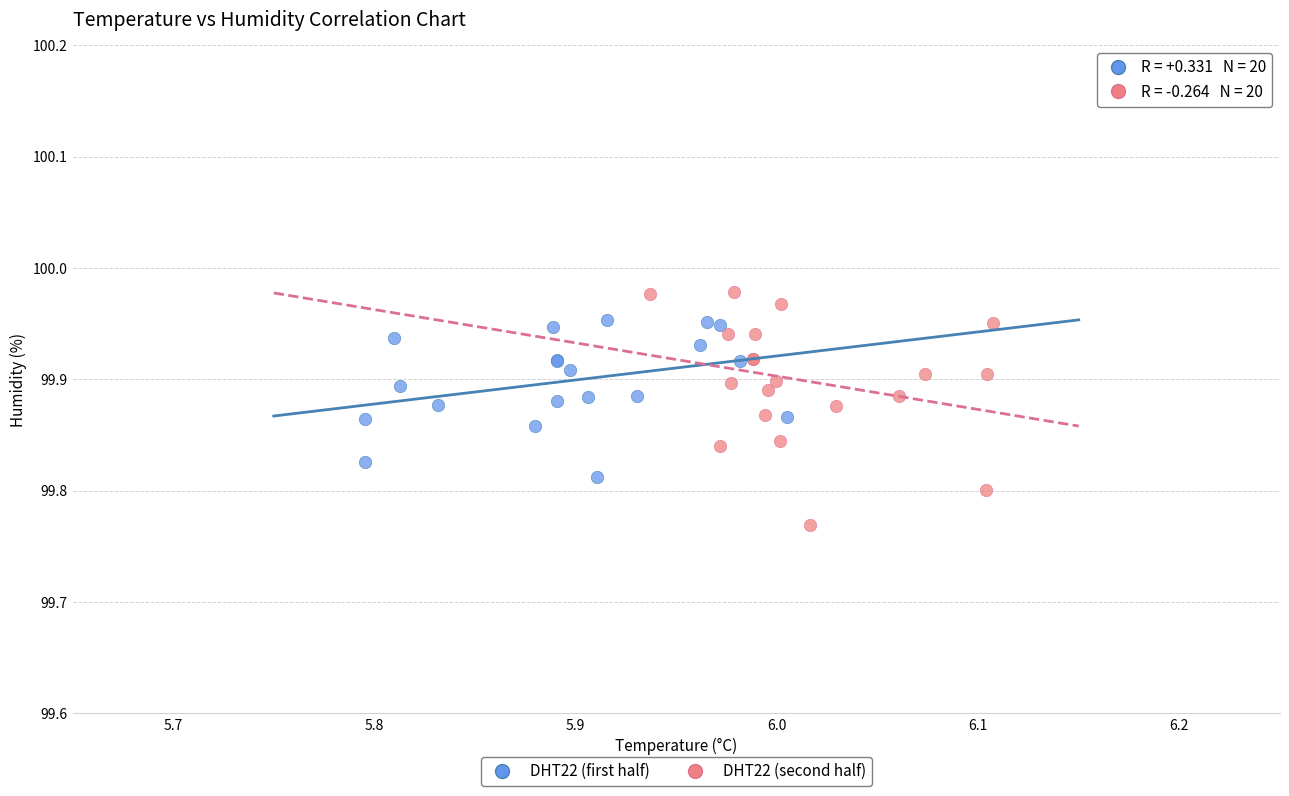

Which series has the largest Y range (max minus min)?

DHT22 (second half)